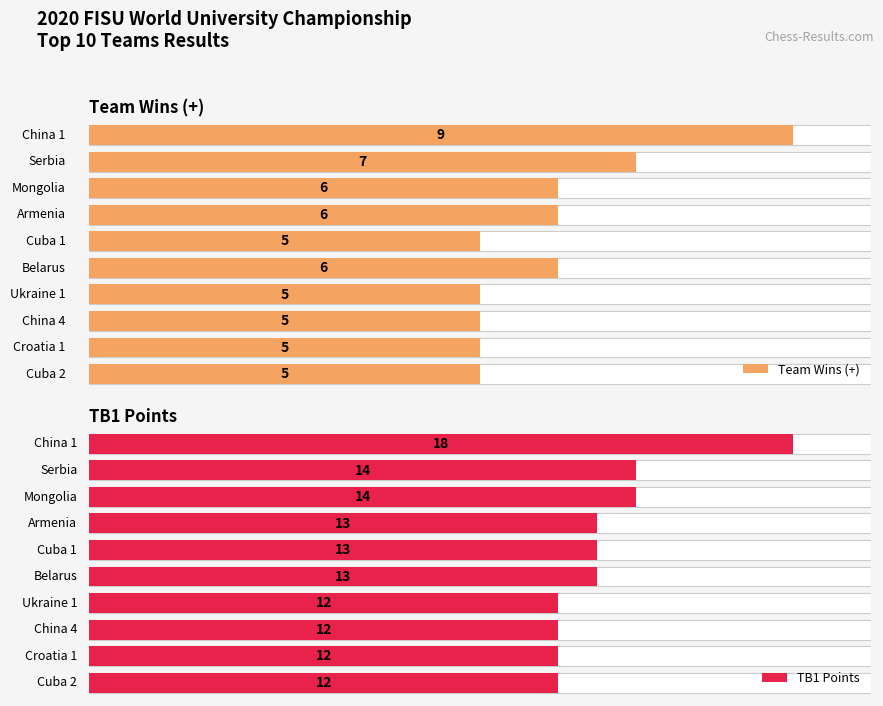

What is the difference between the highest and lowest values at Belarus?

7